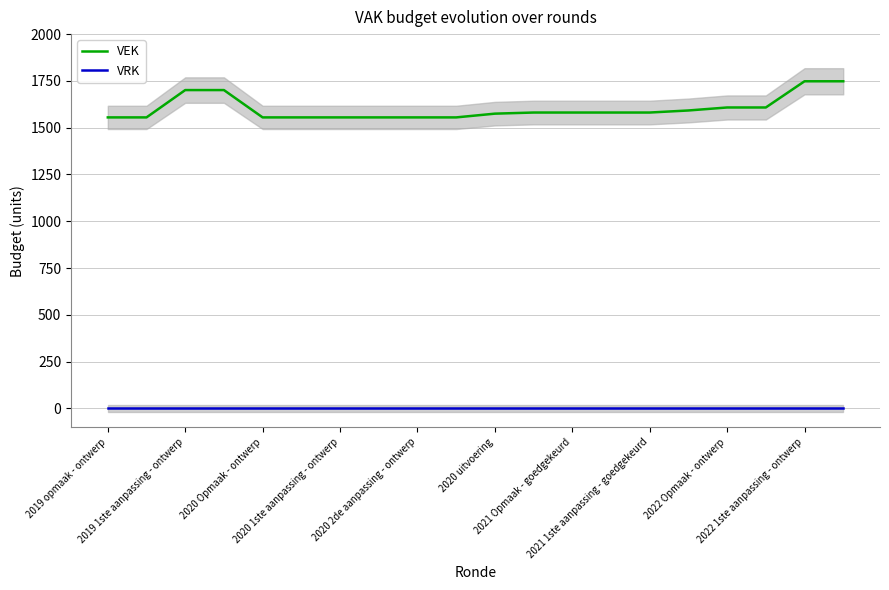

True or false: VEK and VRK cross at least once.

False